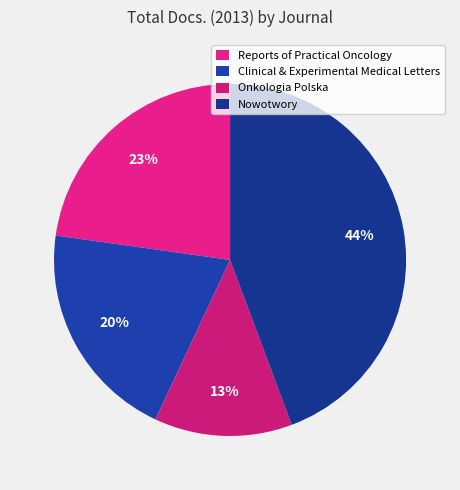

Rank the categories by value from lowest to highest.

Onkologia Polska, Clinical & Experimental Medical Letters, Reports of Practical Oncology, Nowotwory